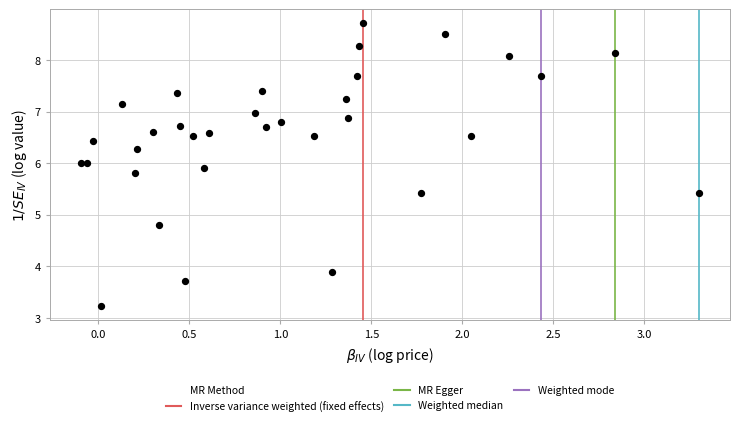

What Y value in the scatter plot is closest to 5?

4.8